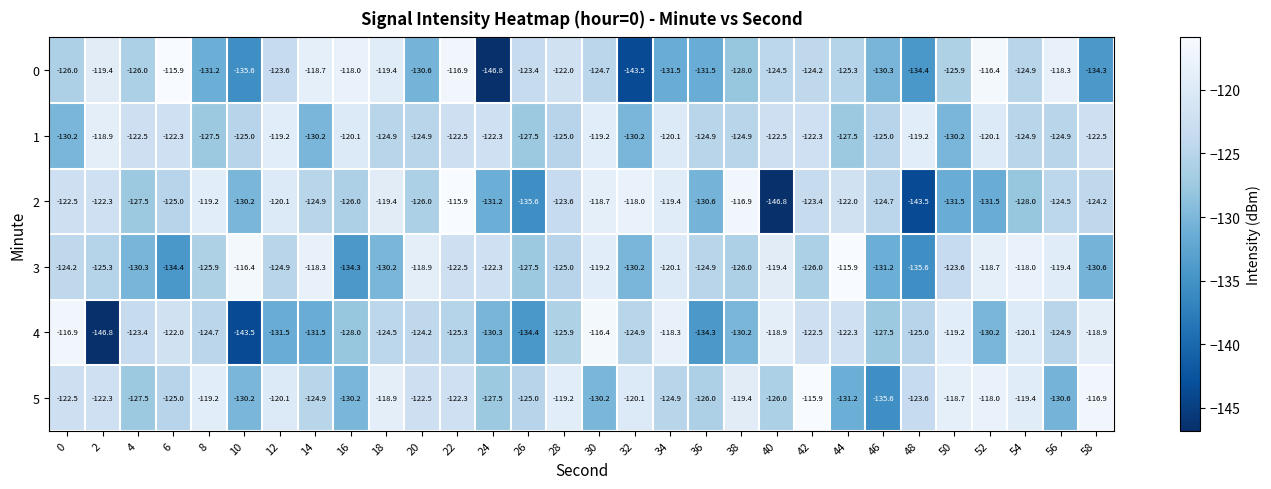

What is the difference between the maximum and minimum values in the 2 series?

30.9